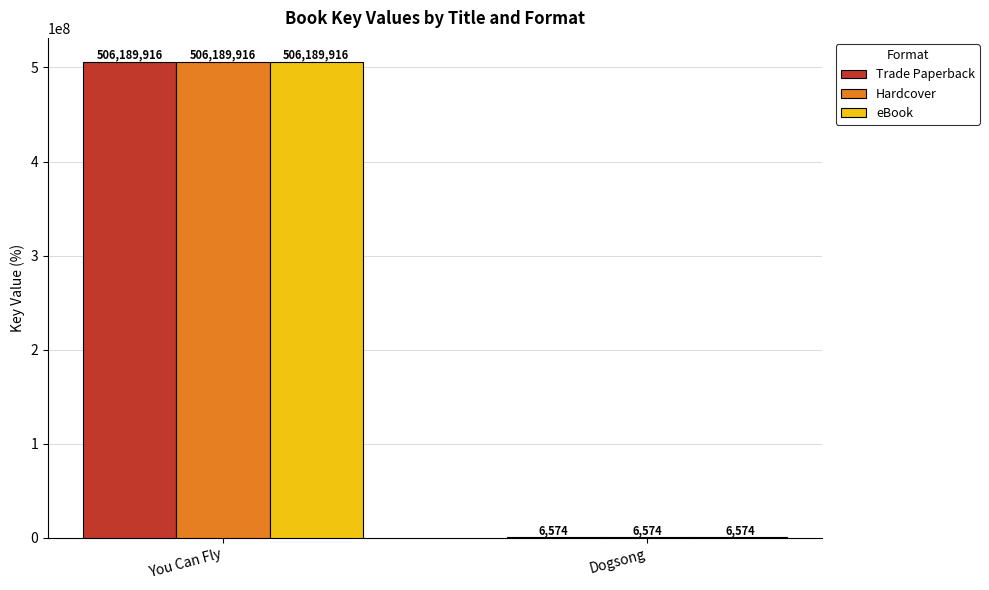

What is the approximate value of Trade Paperback at You Can Fly, to the nearest 100?

506189900